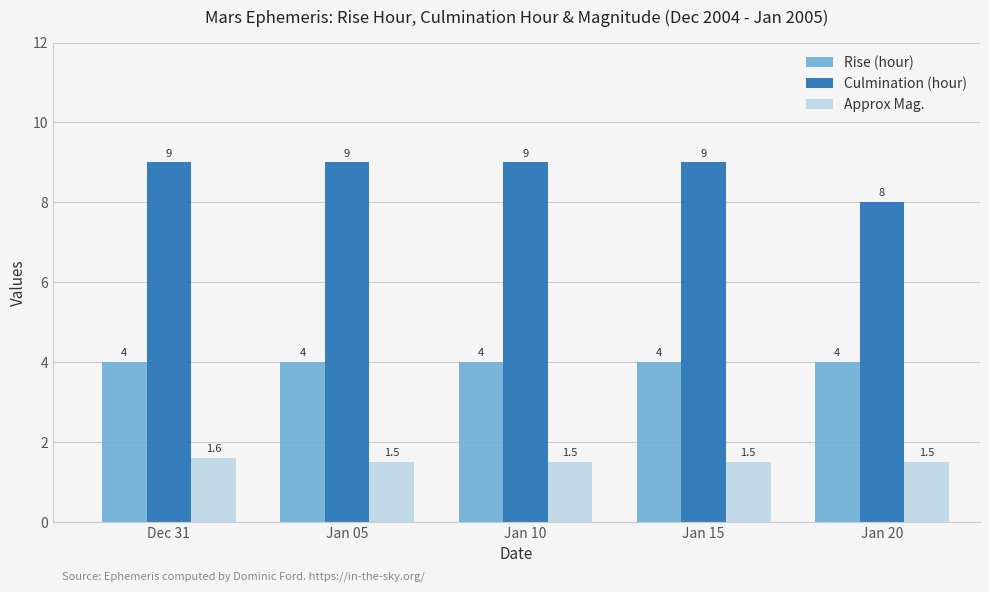

At which category is the sum across all series the highest?

Dec 31